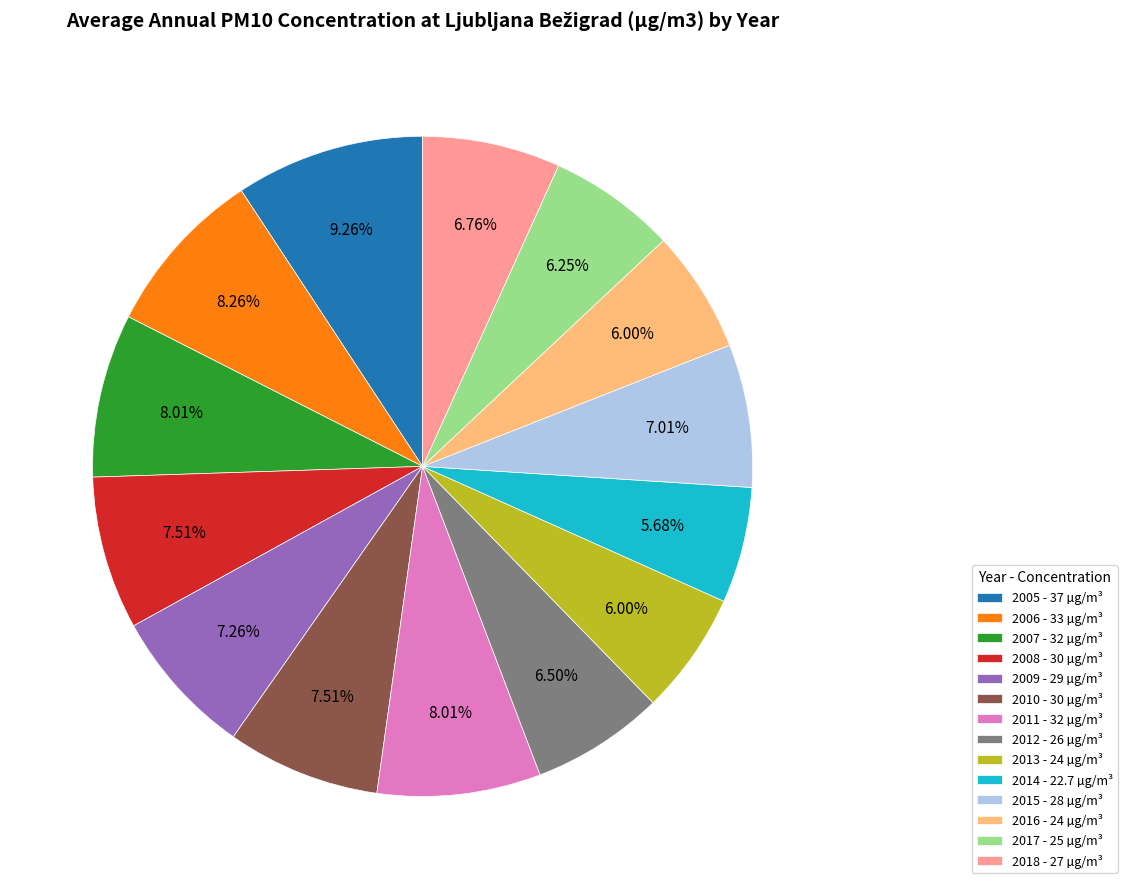

Does 2006 account for over 50% of the chart?

No